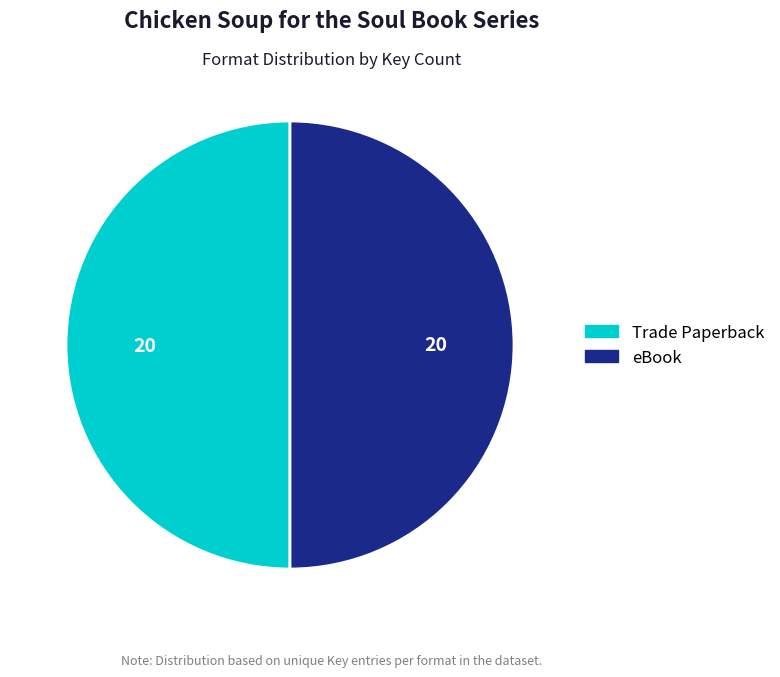

Is the sum of Trade Paperback and eBook greater than half?

Yes